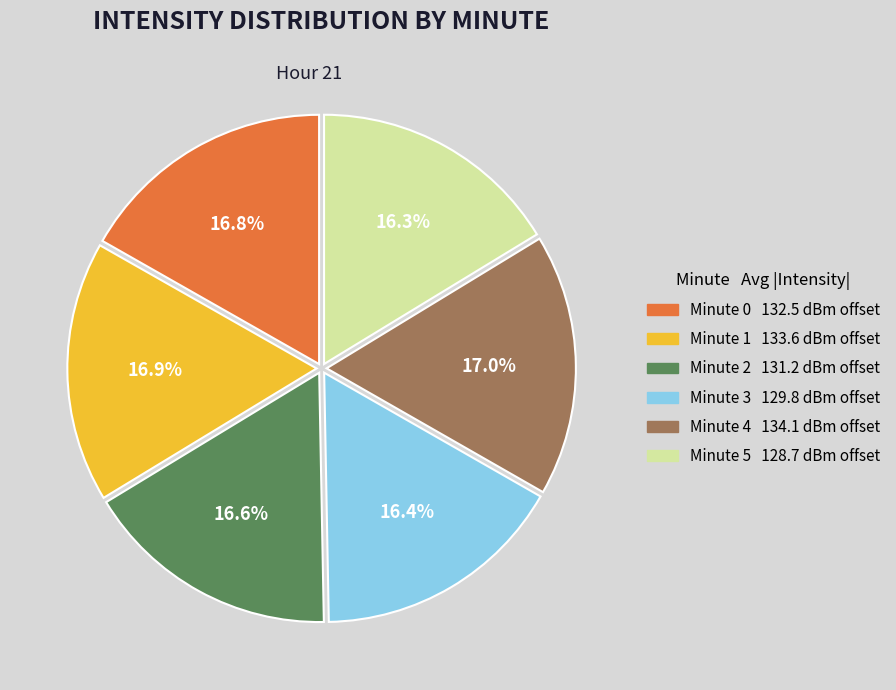

Is there any slice that represents more than half of the pie?

No